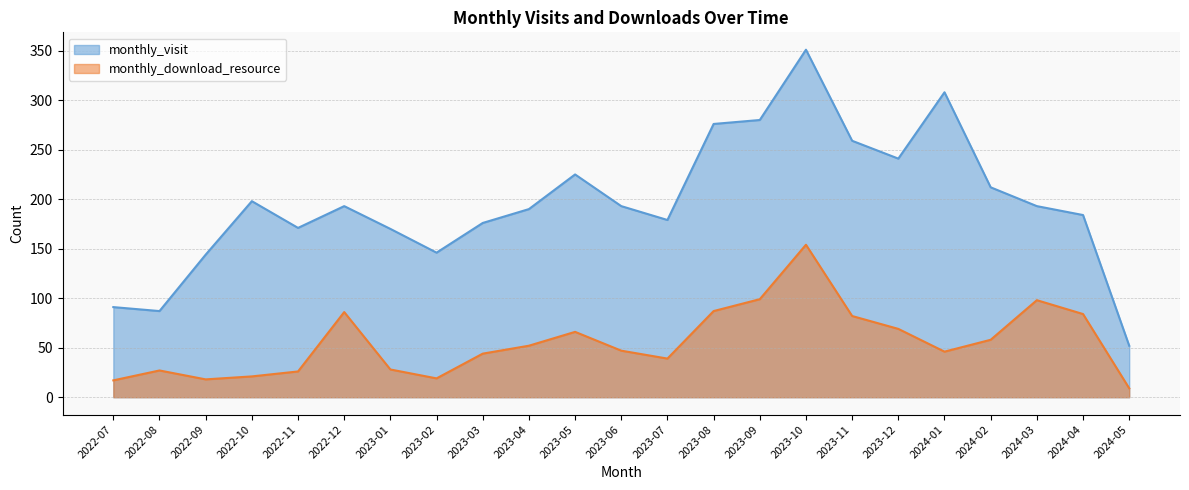

The monthly_download_resource series shows 18 at 2022-09. True or false?

True